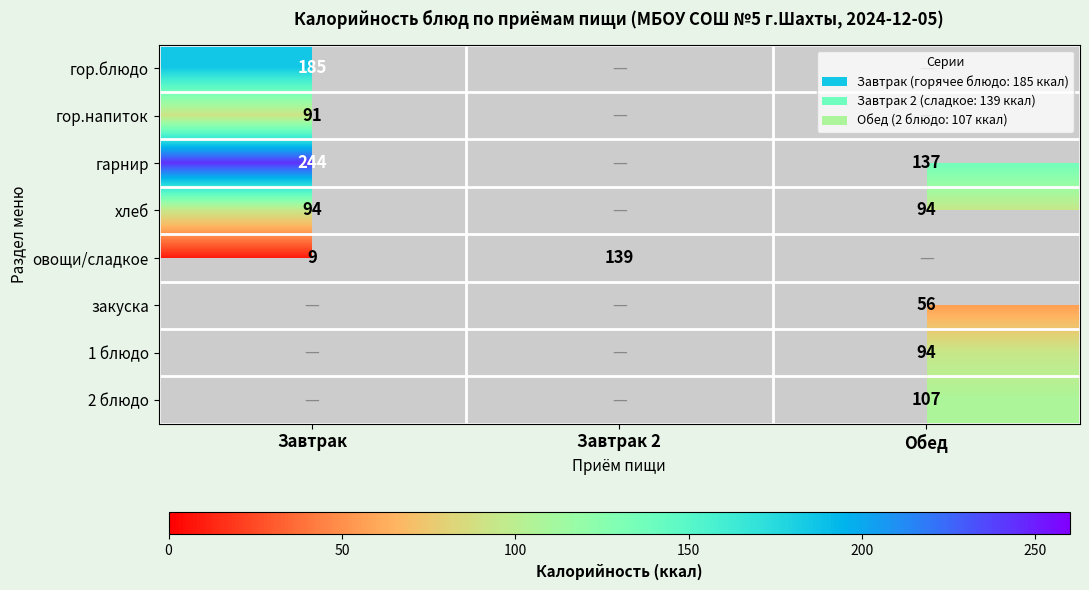

Is it true that хлеб equals 94 at Обед?

True